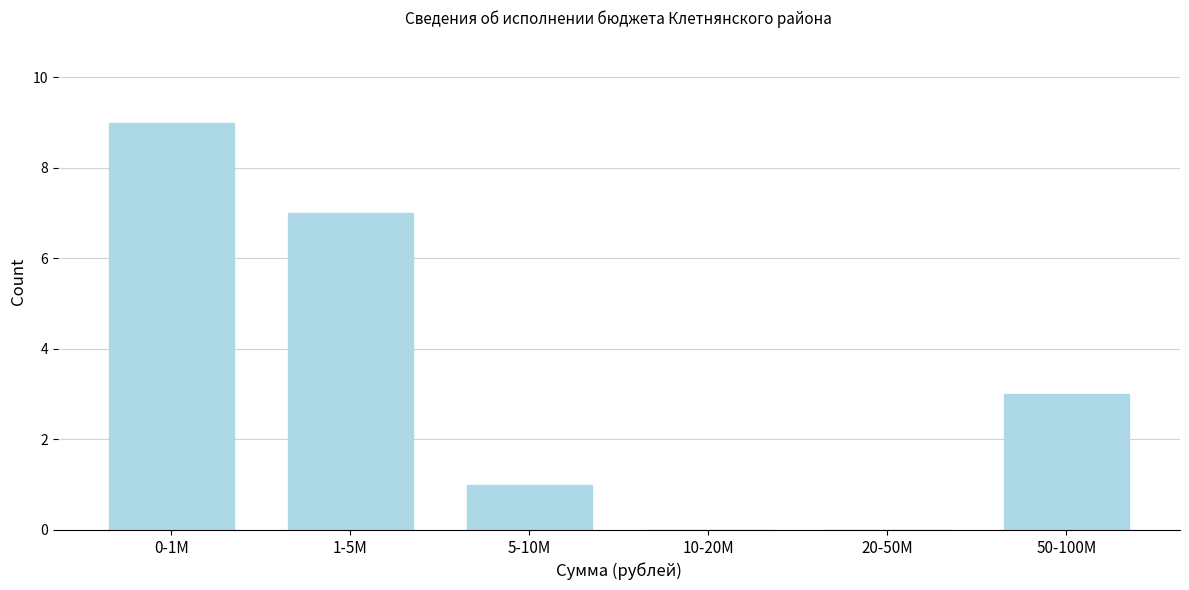

Reading left to right, list all the values displayed in this chart.

0-1M=9	1-5M=7	5-10M=1	10-20M=0	20-50M=0	50-100M=3